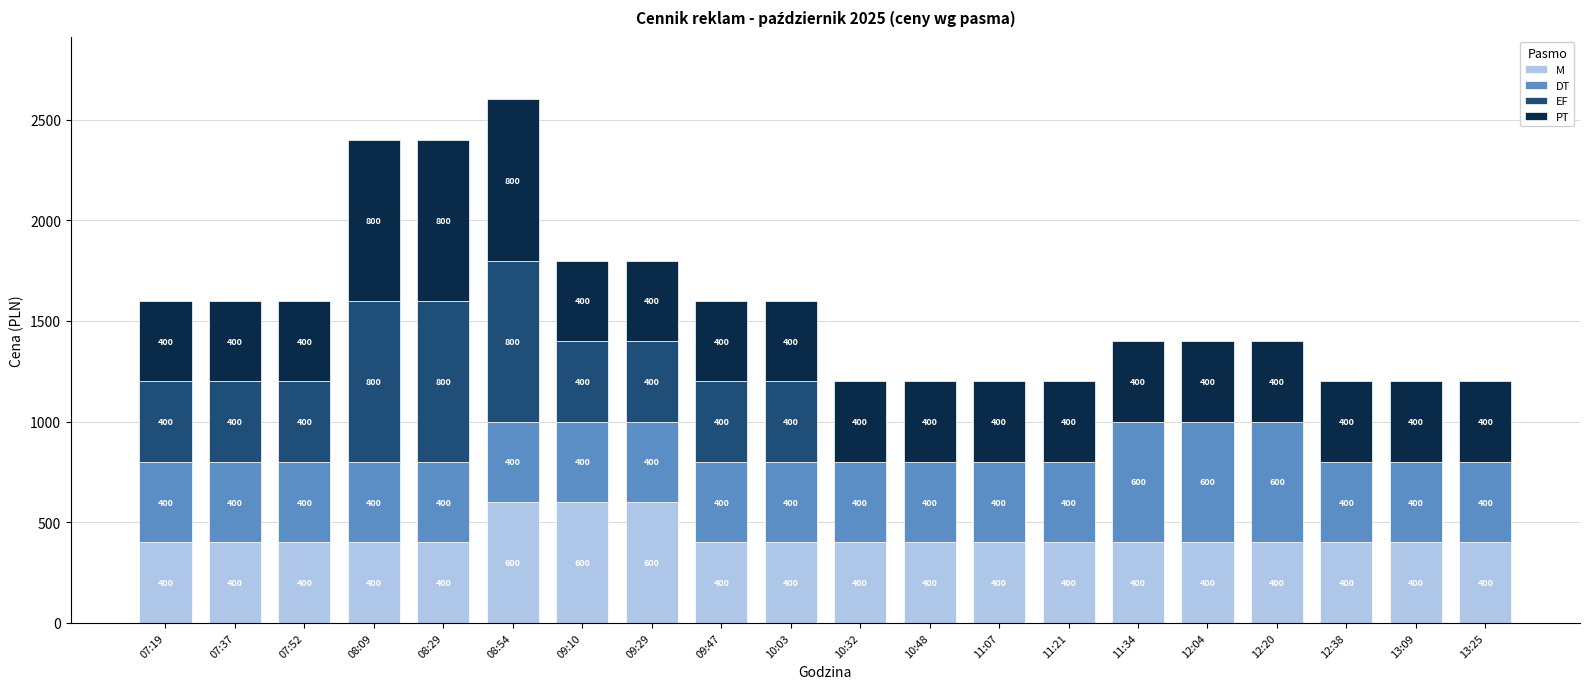

What is the highest value of the M series?

600